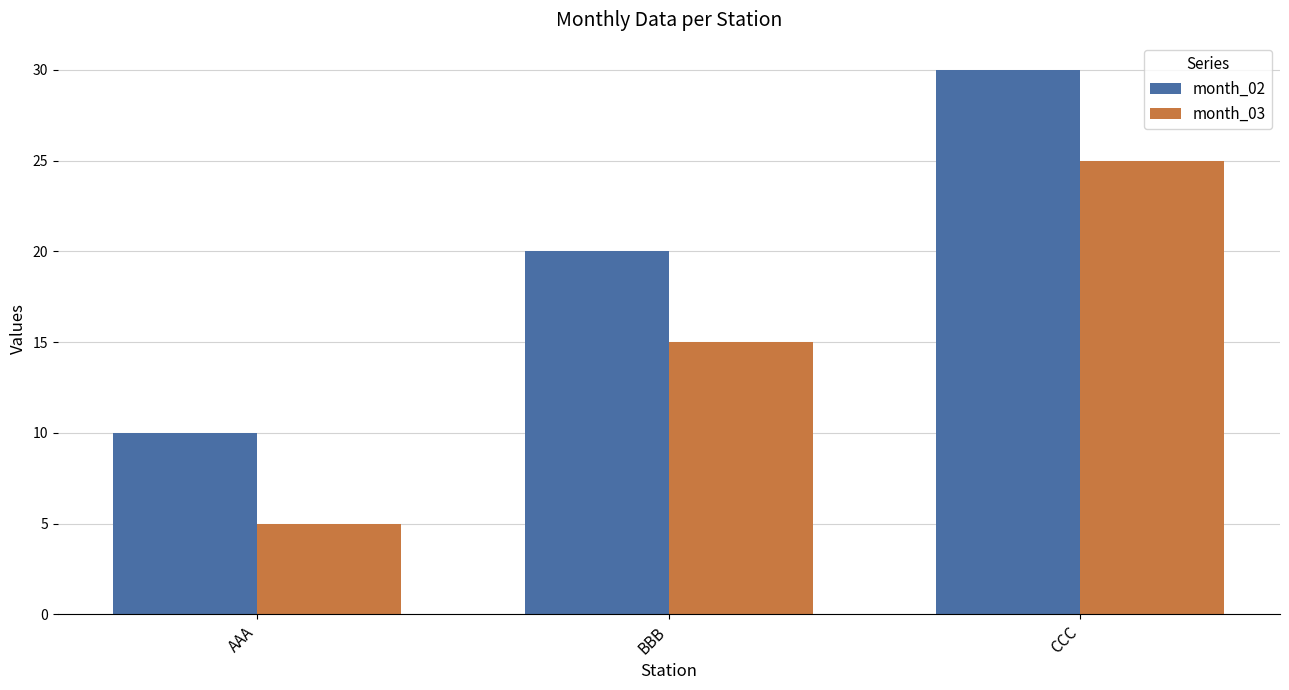

The value of month_02 at CCC is 43. True or false?

False